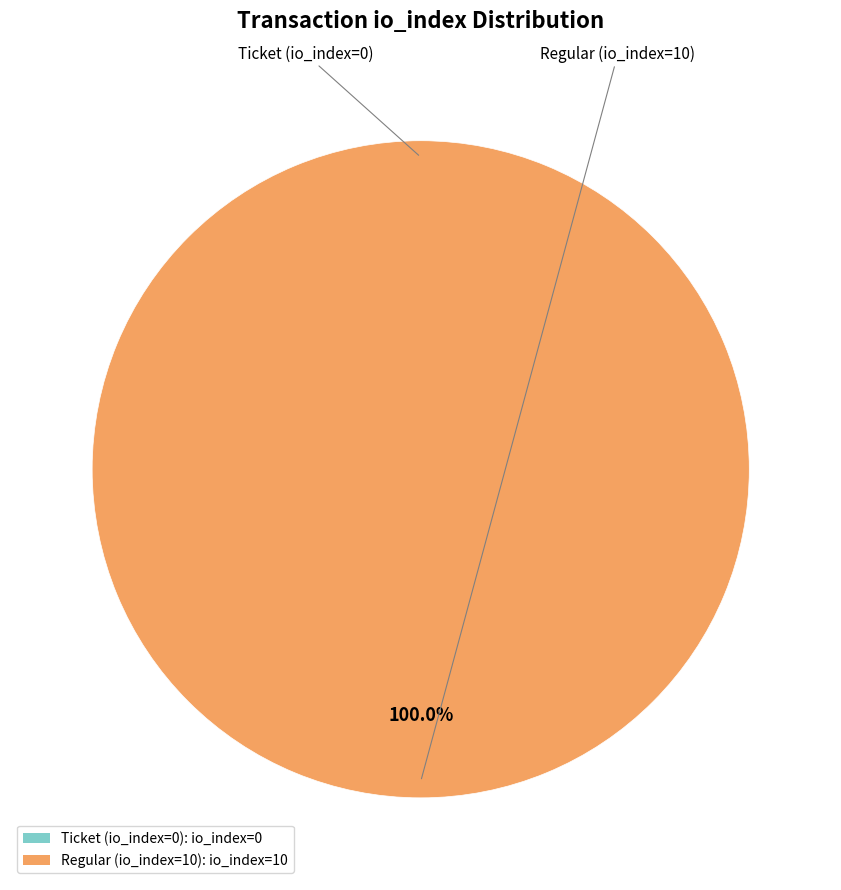

Is the sum of Regular (io_index=10) and Ticket (io_index=0) greater than half?

Yes